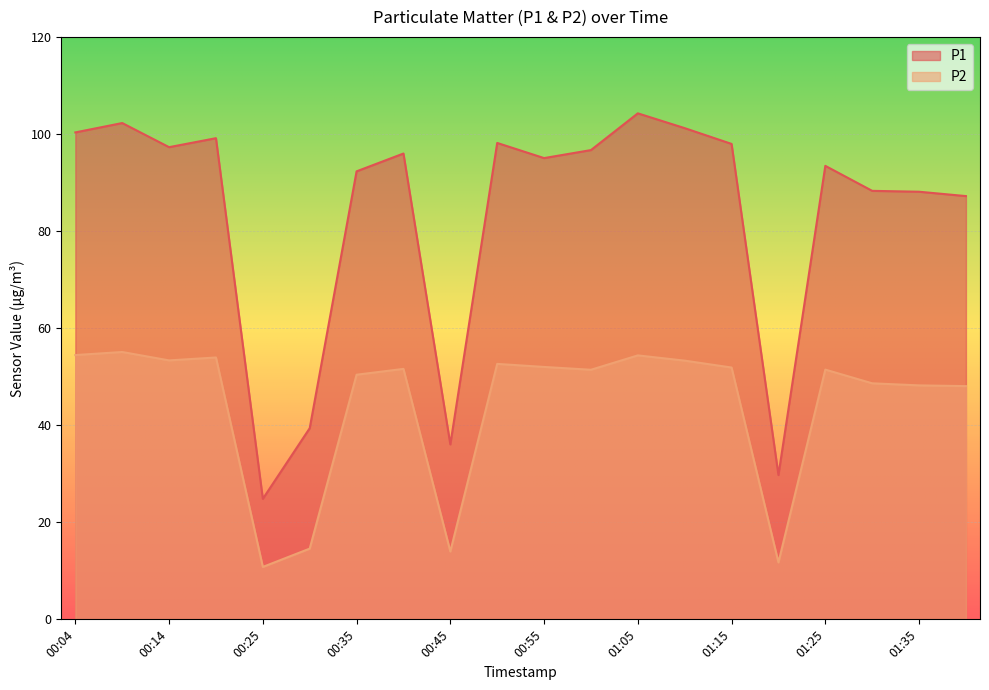

What is the approximate value of P2 at 01:30?

48.6